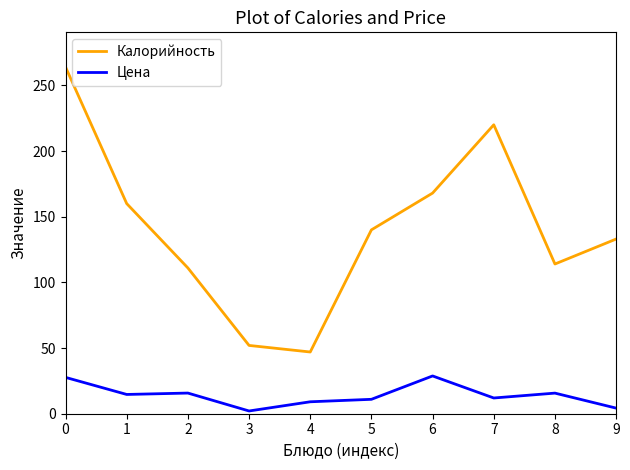

True or false: Цена and Калорийность cross at least once.

False